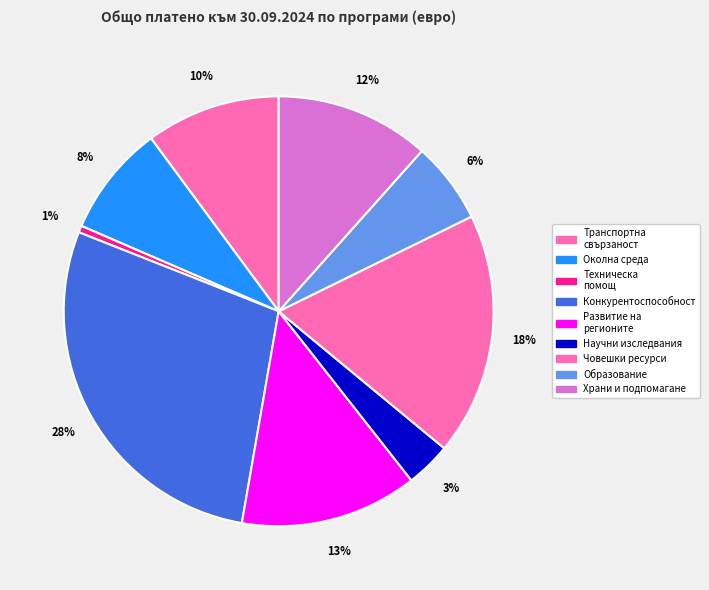

Rank the categories by value from highest to lowest.

Конкурентоспособност и иновации, Развитие на човешките ресурси, Развитие на регионите, Храни и основно подпомагане, Транспортна свързаност, Околна среда, Образование, Научни изследвания и дигитализация, Техническа помощ